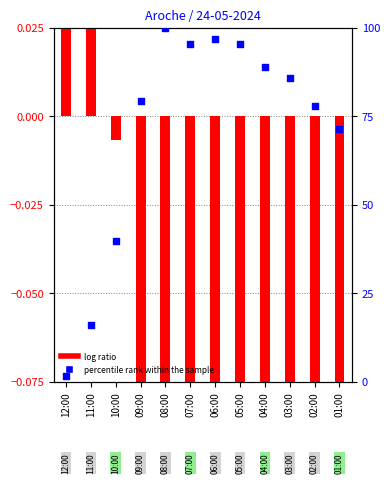

Approximately how many times larger is the value at 02:00 compared to 08:00?

0.8